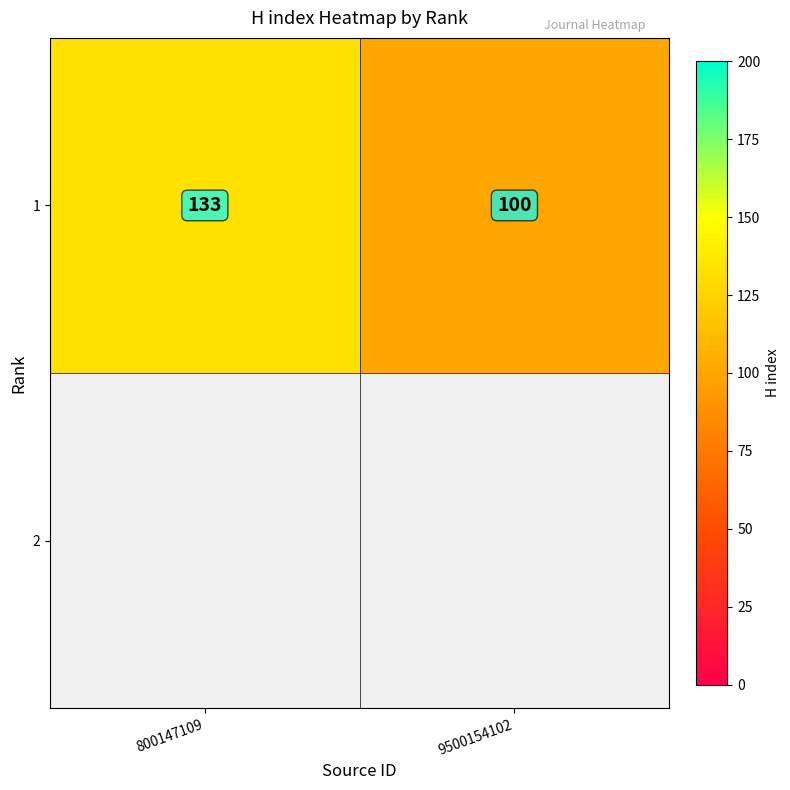

List the labels in order of value, smallest first.

9500154102, 800147109